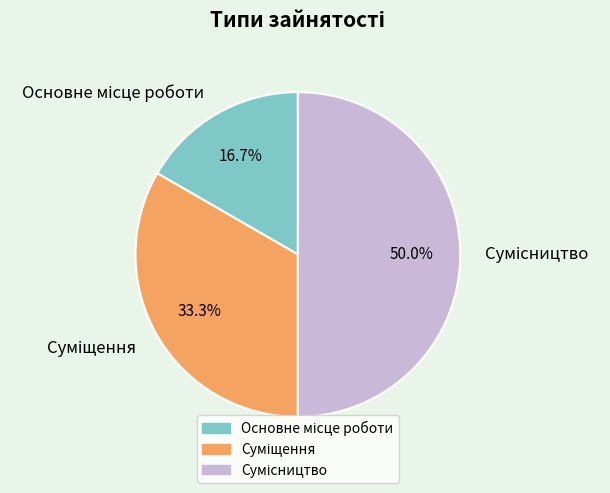

Count the number of slices in the pie.

3